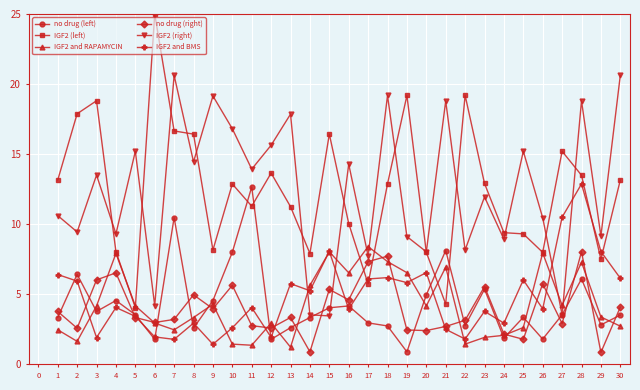

After their last crossing, which series has the higher values: IGF2 and BMS or IGF2 (left)?

IGF2 (left)